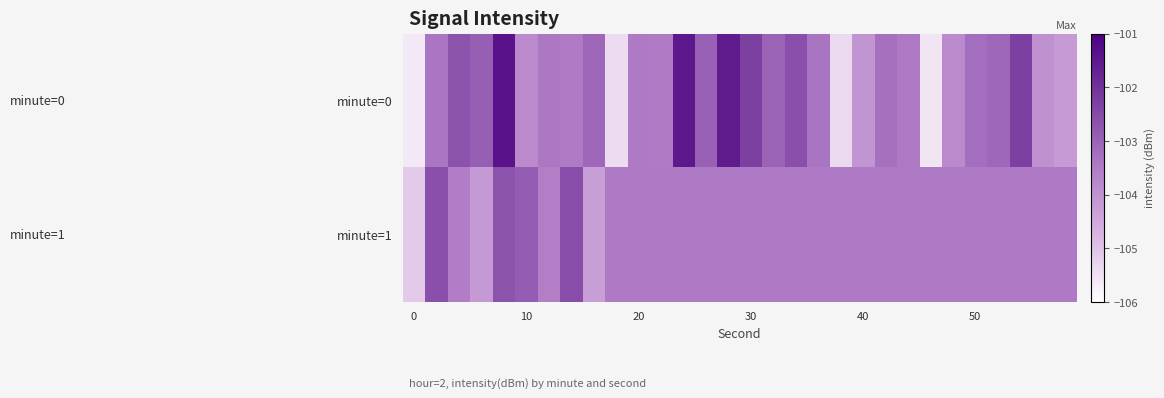

What is the smallest value displayed?

-105.6